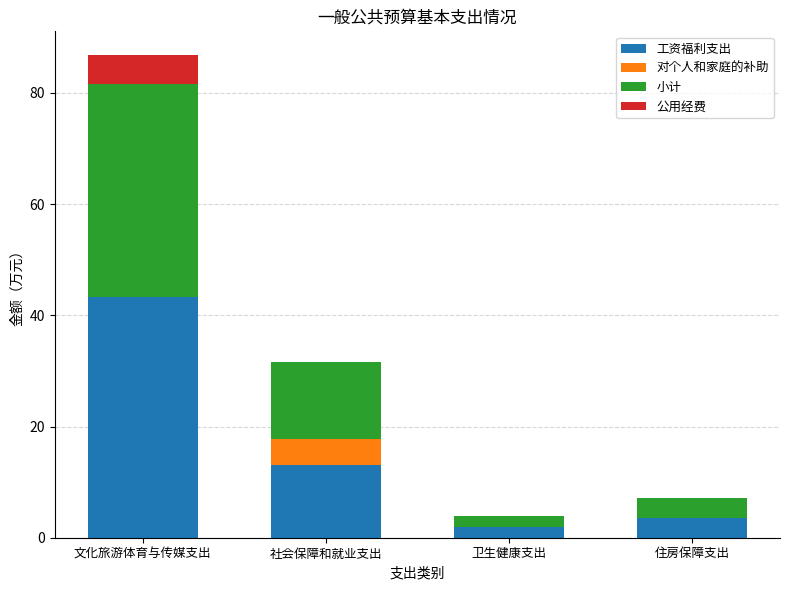

Reading left to right, list the values for the 工资福利支出 series.

文化旅游体育与传媒支出=43.4	社会保障和就业支出=13.1	卫生健康支出=2.0	住房保障支出=3.6